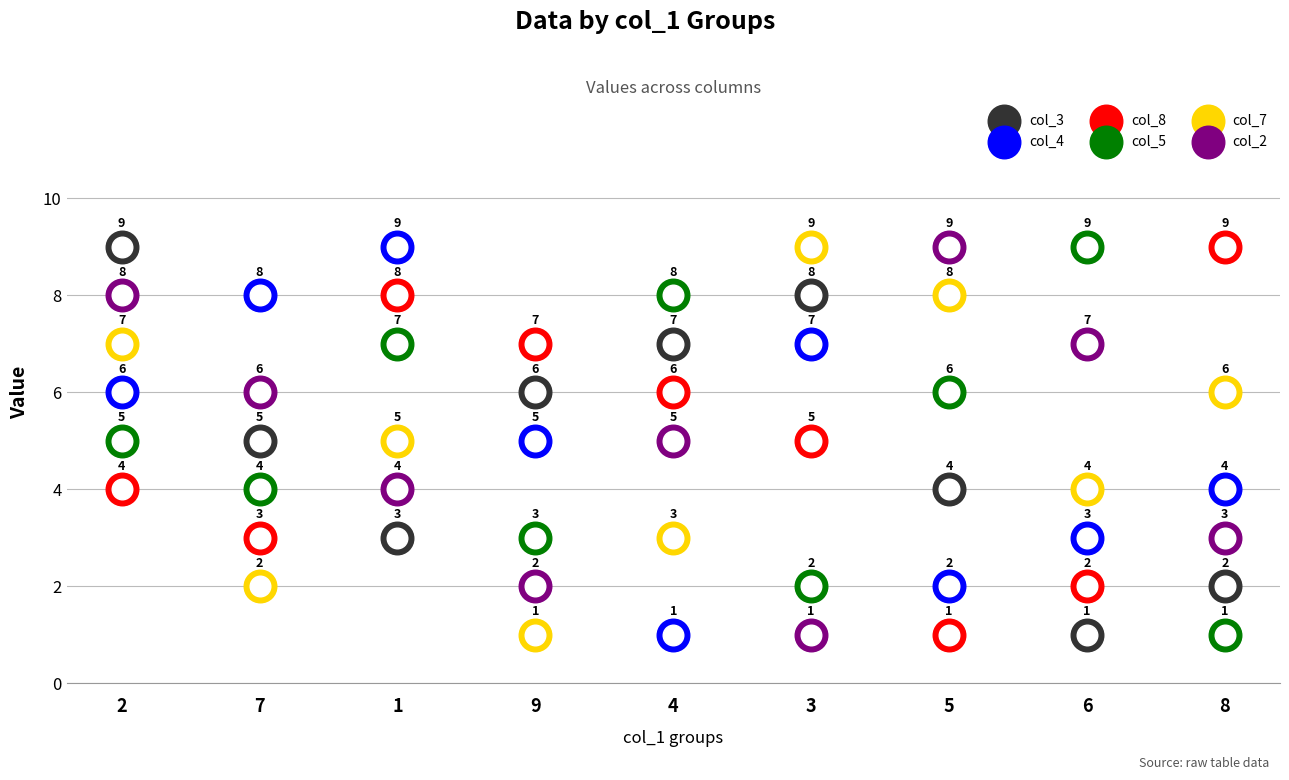

Which series has the largest total across all categories?

col_3